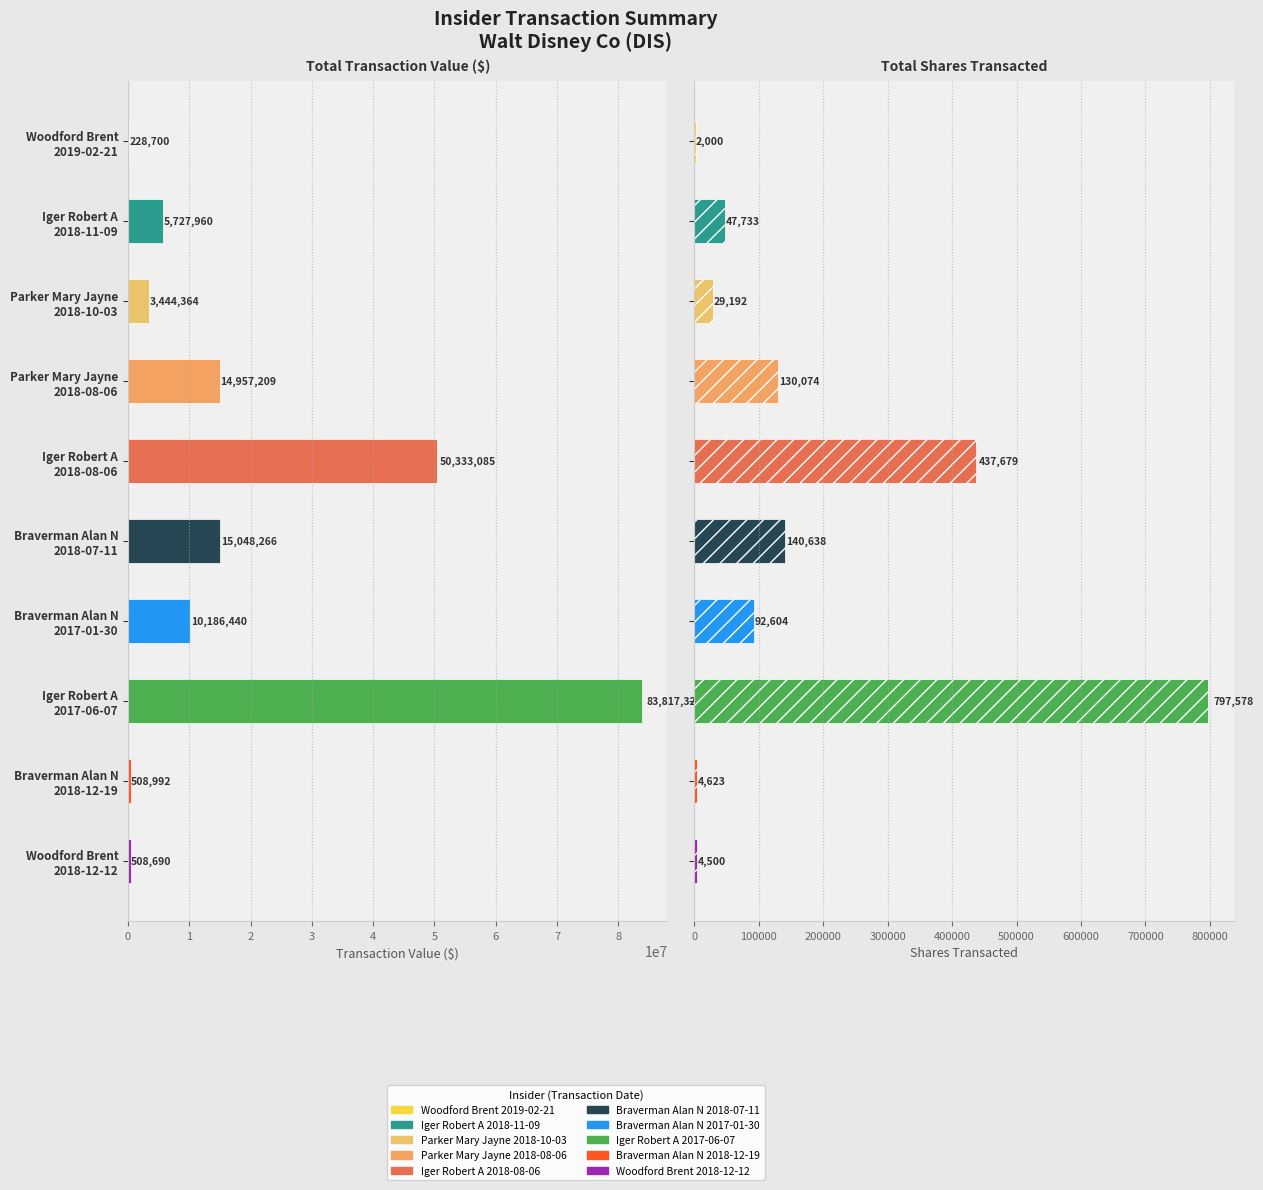

Rank the categories by Total Shares Transacted value from lowest to highest.

Woodford Brent 2019-02-21, Woodford Brent 2018-12-12, Braverman Alan N 2018-12-19, Parker Mary Jayne 2018-10-03, Iger Robert A 2018-11-09, Braverman Alan N 2017-01-30, Parker Mary Jayne 2018-08-06, Braverman Alan N 2018-07-11, Iger Robert A 2018-08-06, Iger Robert A 2017-06-07